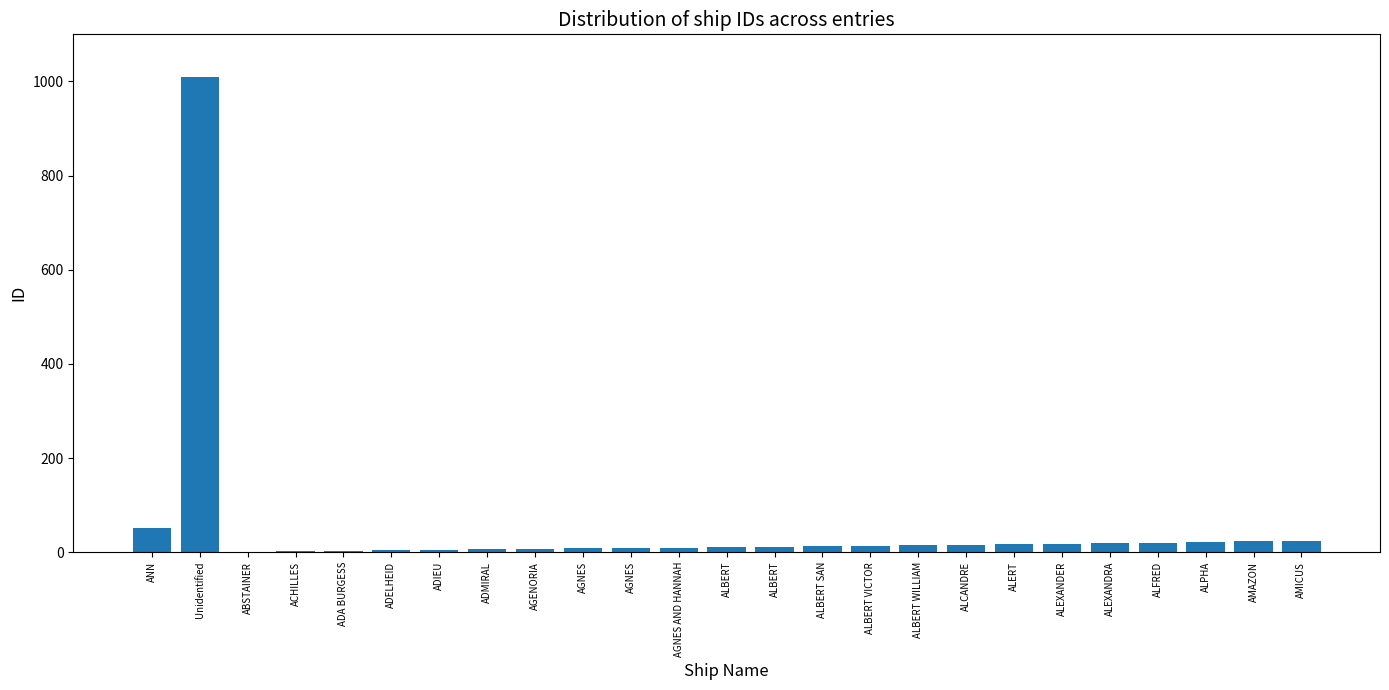

Where is the data nearest to the value 505?

ANN